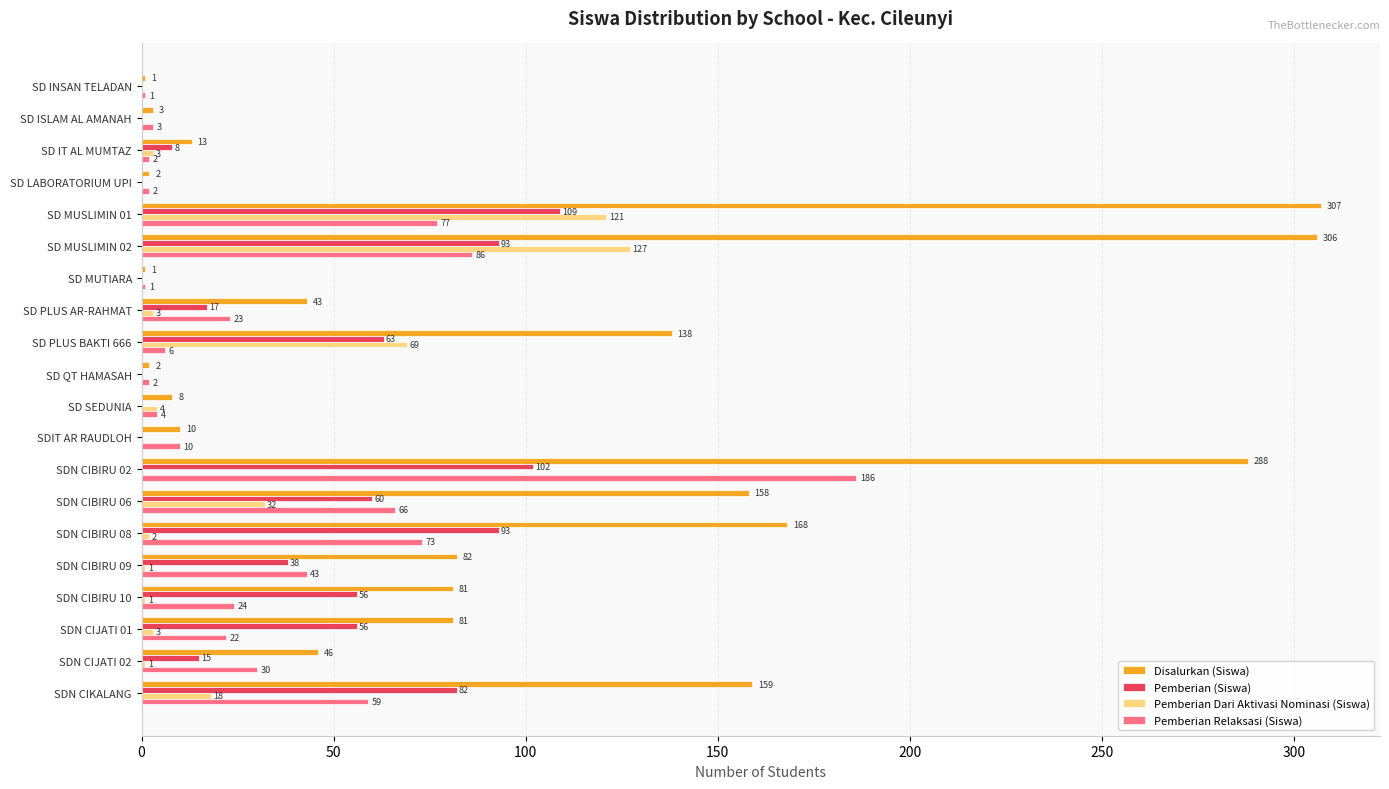

What is the average value of the Pemberian Dari Aktivasi Nominasi (Siswa) series?

19